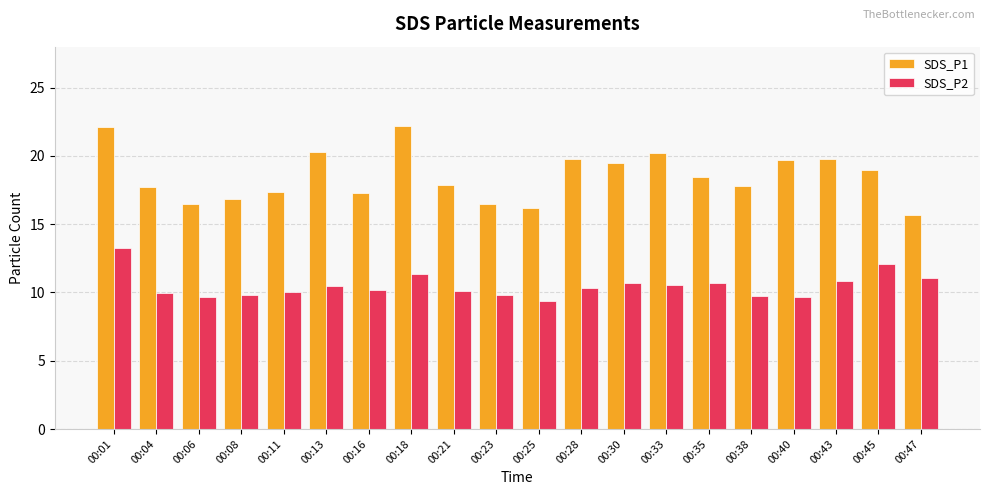

What is the value of the SDS_P1 bar at the 20th from the left?

15.7